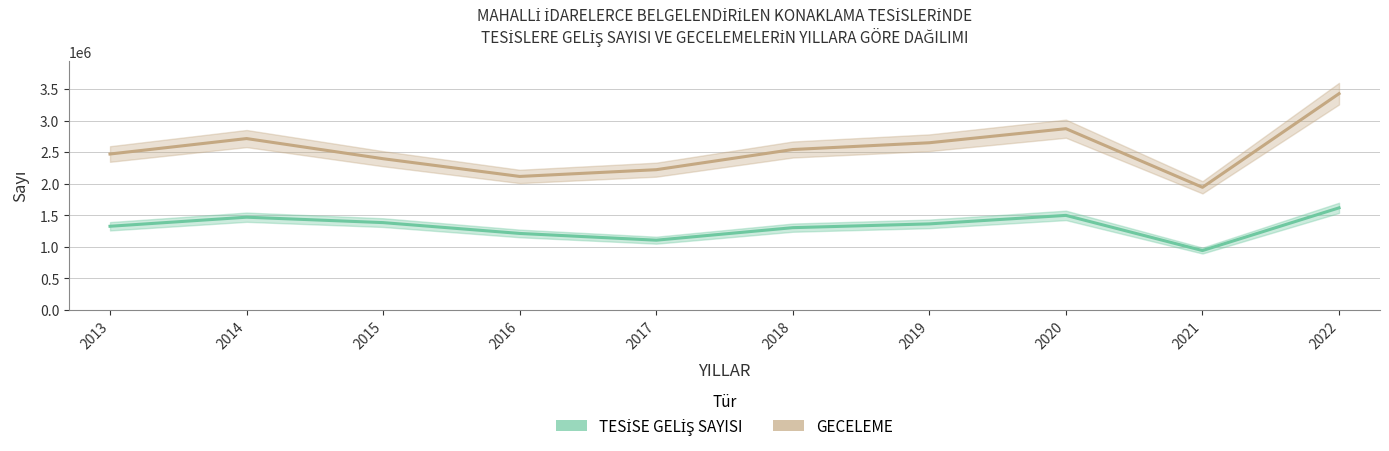

At how many categories does at least one series exceed 1724839?

10